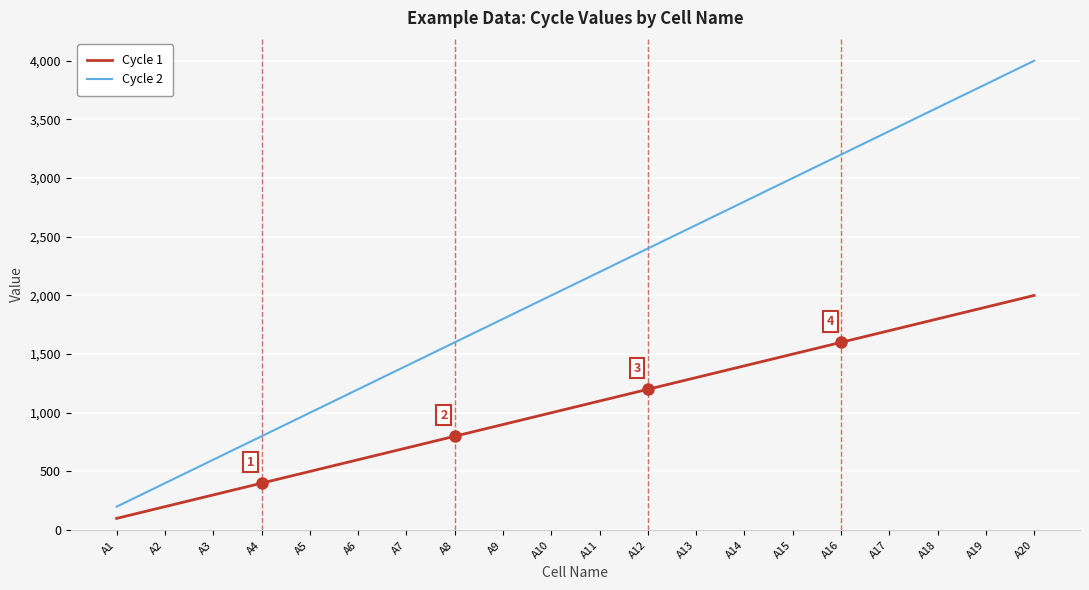

At how many categories does at least one series exceed 783?

17